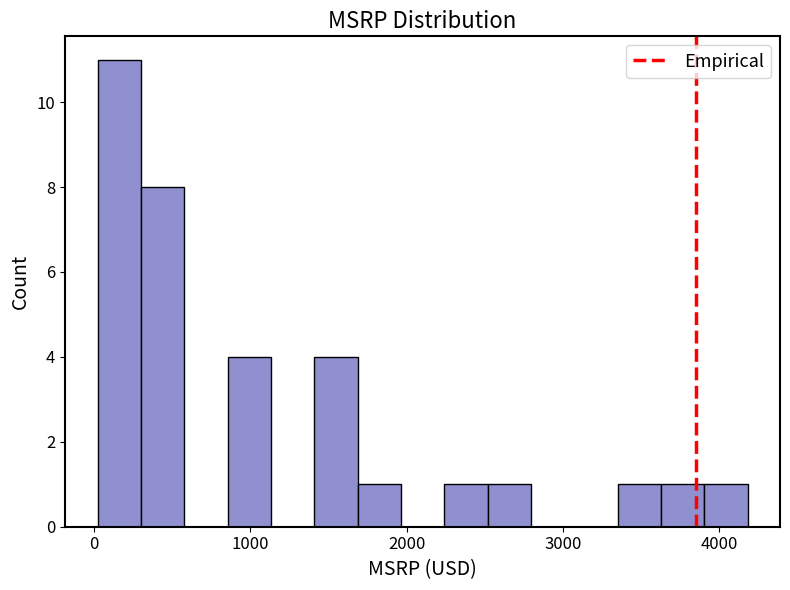

Around what value on the x-axis is the tallest bar? Give the approximate position of its centre, as read against the axis.

200